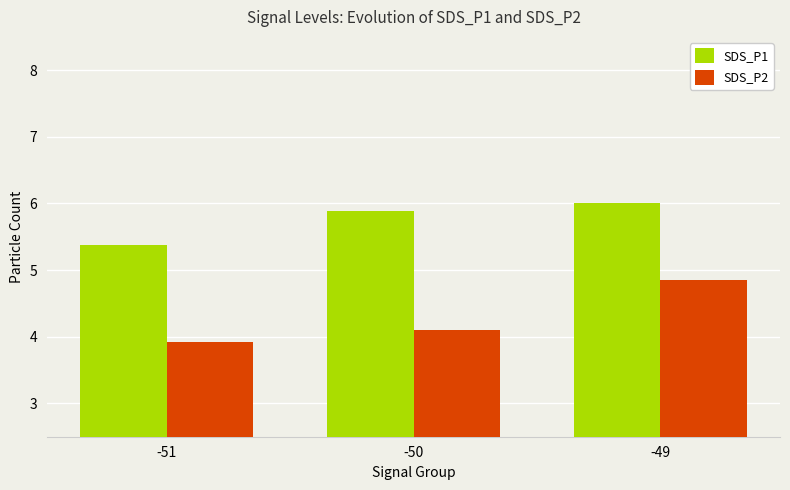

Is it true that SDS_P1 equals 5.4 at -51?

True